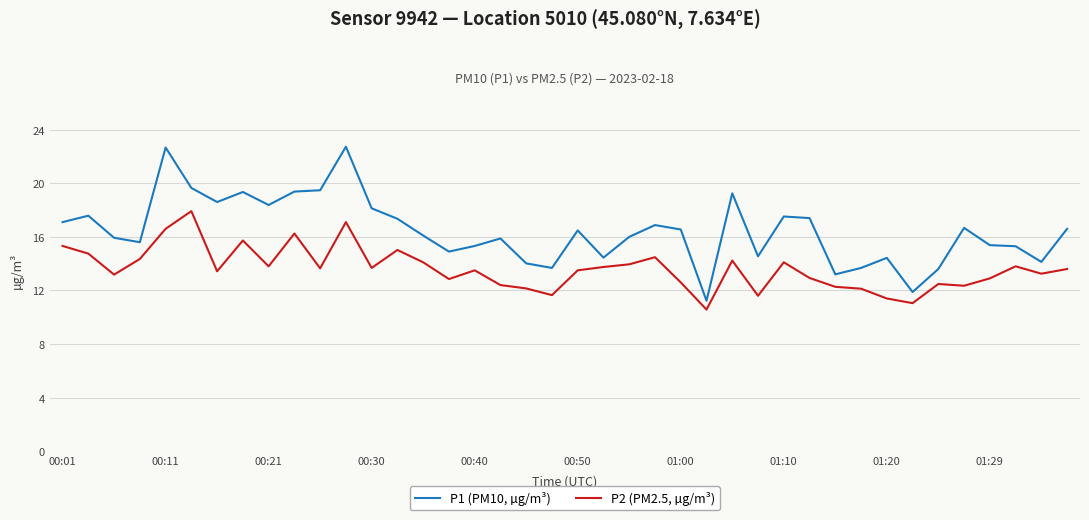

Which series has the largest total across all categories?

P1 (PM10, µg/m³)